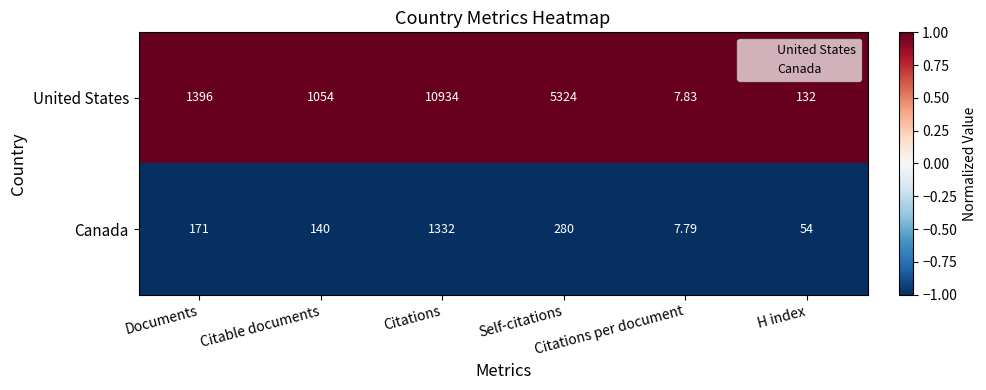

Which series has the widest spread of values?

United States